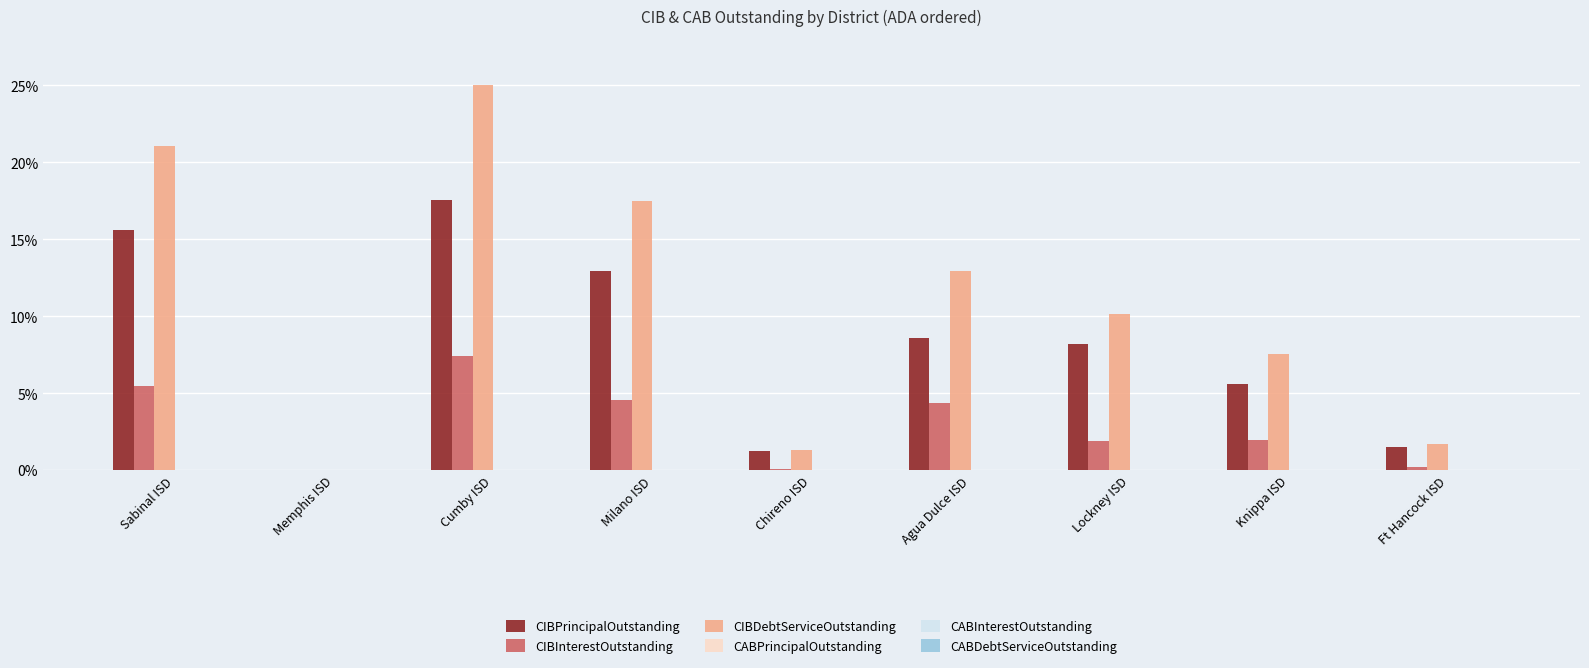

Which series has the largest total across all categories?

CIBDebtServiceOutstanding